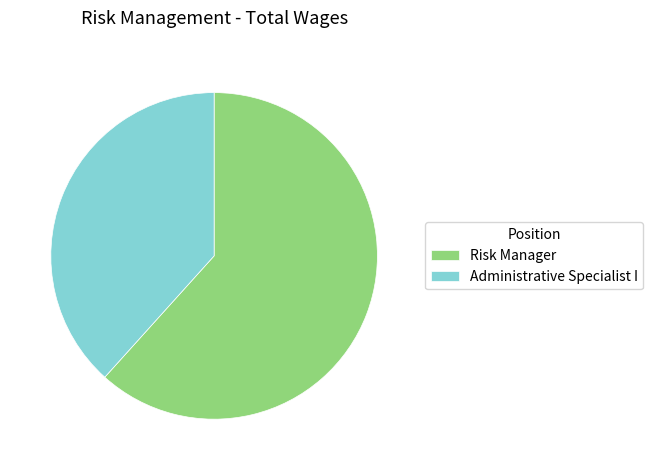

Does any single category account for the majority?

Yes